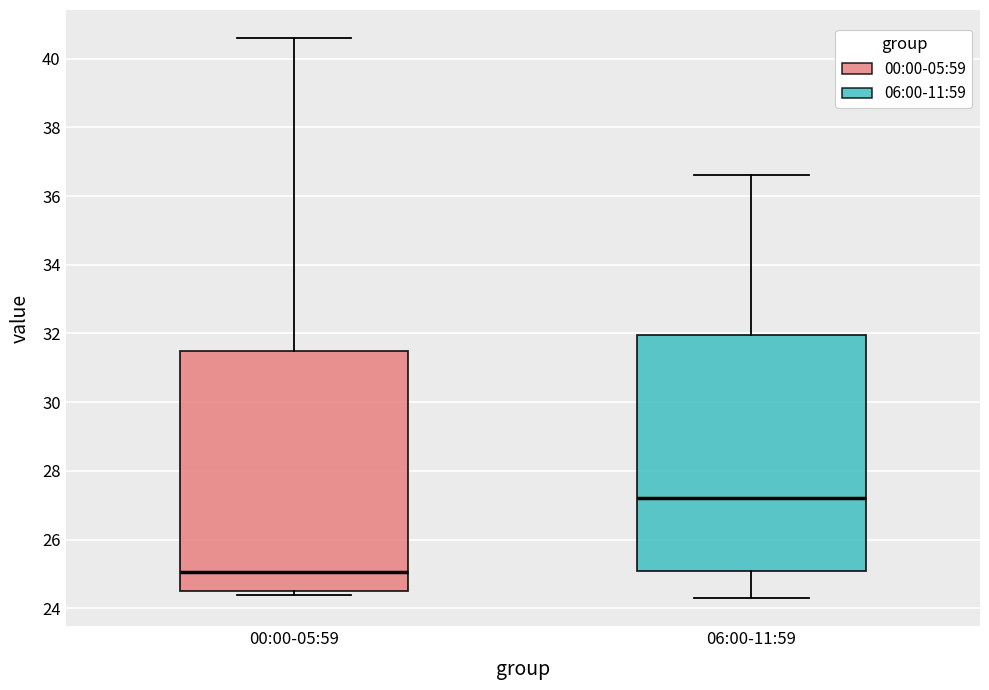

Reading left to right, read every box against the y-axis: the position of its median line, the range the box covers, and the ends of its whiskers. The values are not printed on the chart, so give them approximately, as read against the axis.

00:00-05:59: median 25.0, box 24.6 to 31.6, whiskers 24.4 to 40.6
06:00-11:59: median 27.2, box 25.0 to 32.0, whiskers 24.4 to 36.6